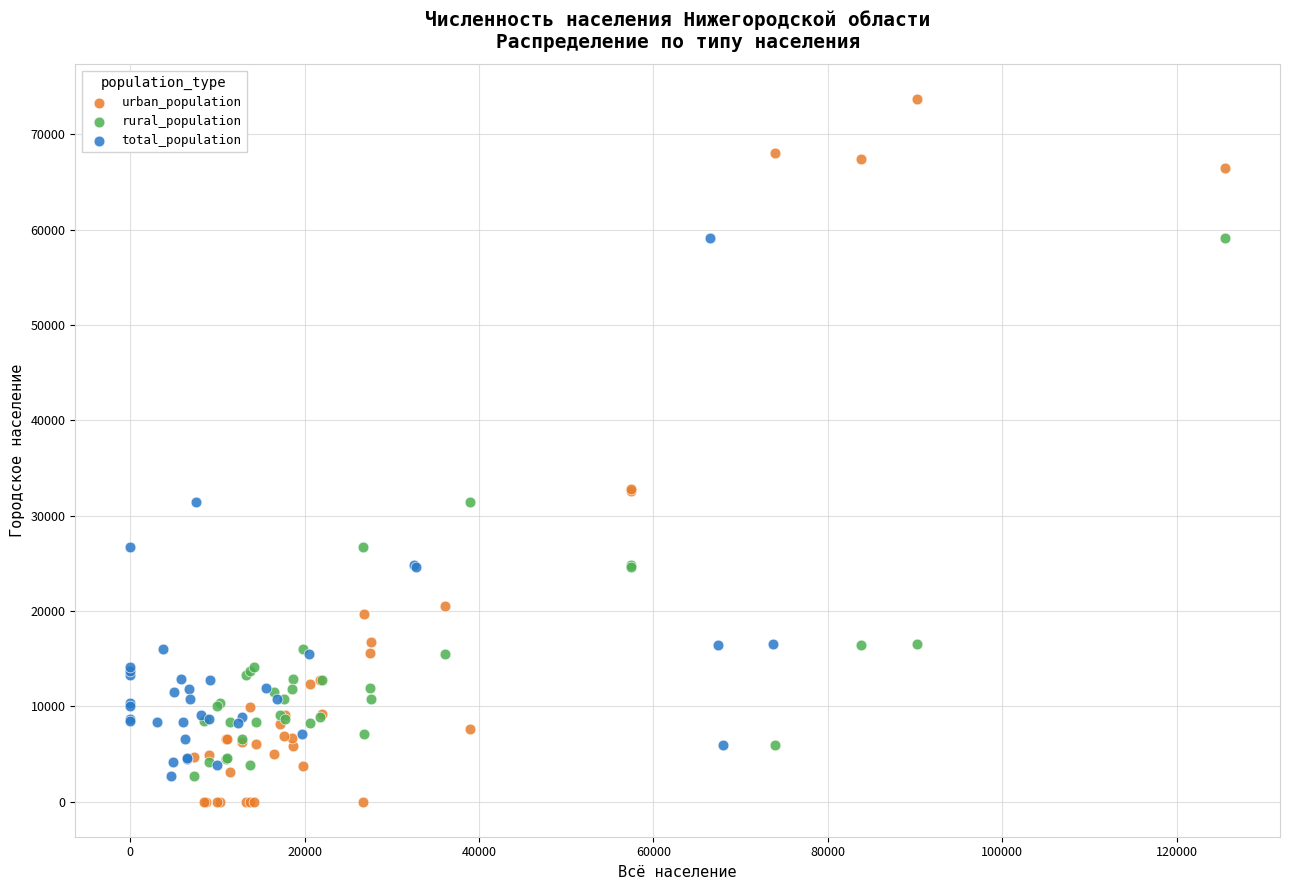

Which series has the largest Y range (max minus min)?

urban_population